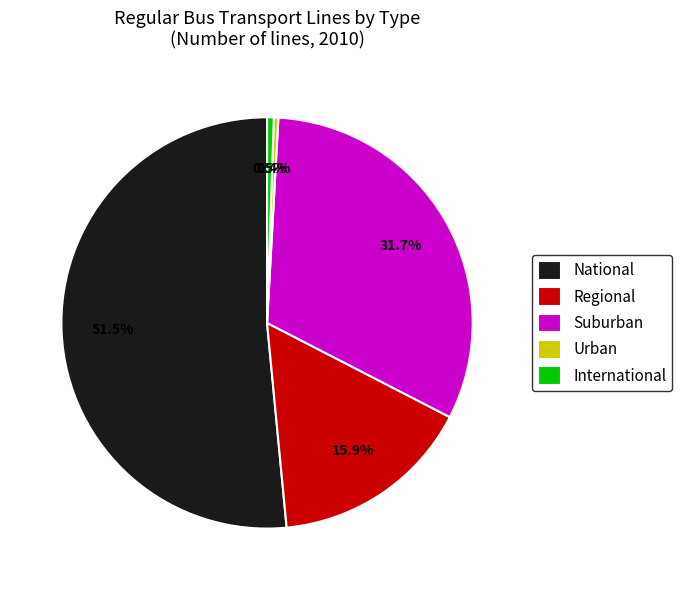

True or false: Suburban accounts for 32% of the total.

True